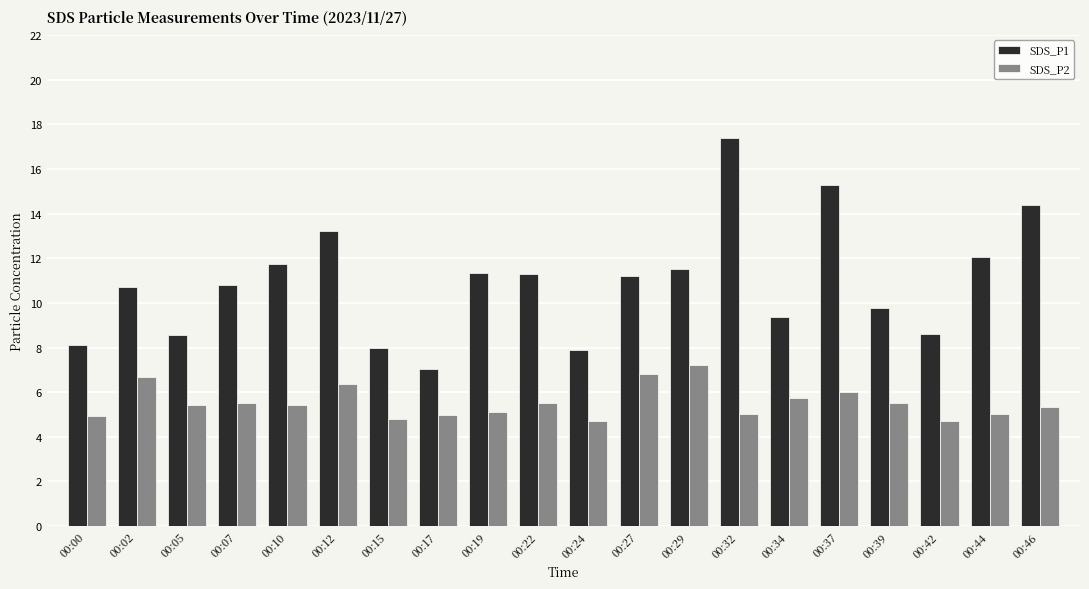

Which series changed the most between 00:02 and 00:07?

SDS_P2